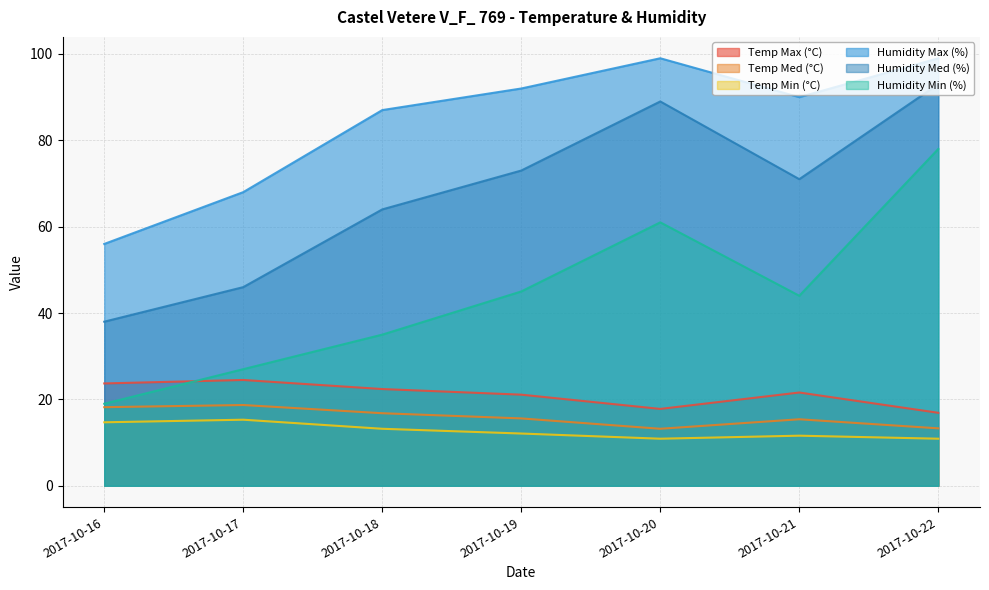

Reading left to right, extract all data points from this chart.

Temp Max (°C): 2017-10-16=23.7	2017-10-17=24.5	2017-10-18=22.4	2017-10-19=21.1	2017-10-20=17.8	2017-10-21=21.6	2017-10-22=16.9
Temp Med (°C): 2017-10-16=18.2	2017-10-17=18.7	2017-10-18=16.8	2017-10-19=15.6	2017-10-20=13.2	2017-10-21=15.4	2017-10-22=13.3
Temp Min (°C): 2017-10-16=14.7	2017-10-17=15.3	2017-10-18=13.2	2017-10-19=12.1	2017-10-20=10.9	2017-10-21=11.6	2017-10-22=10.9
Humidity Max (%): 2017-10-16=56.0	2017-10-17=68.0	2017-10-18=87.0	2017-10-19=92.0	2017-10-20=99.0	2017-10-21=90.0	2017-10-22=99.0
Humidity Med (%): 2017-10-16=38.0	2017-10-17=46.0	2017-10-18=64.0	2017-10-19=73.0	2017-10-20=89.0	2017-10-21=71.0	2017-10-22=93.0
Humidity Min (%): 2017-10-16=19.0	2017-10-17=27.0	2017-10-18=35.0	2017-10-19=45.0	2017-10-20=61.0	2017-10-21=44.0	2017-10-22=78.0